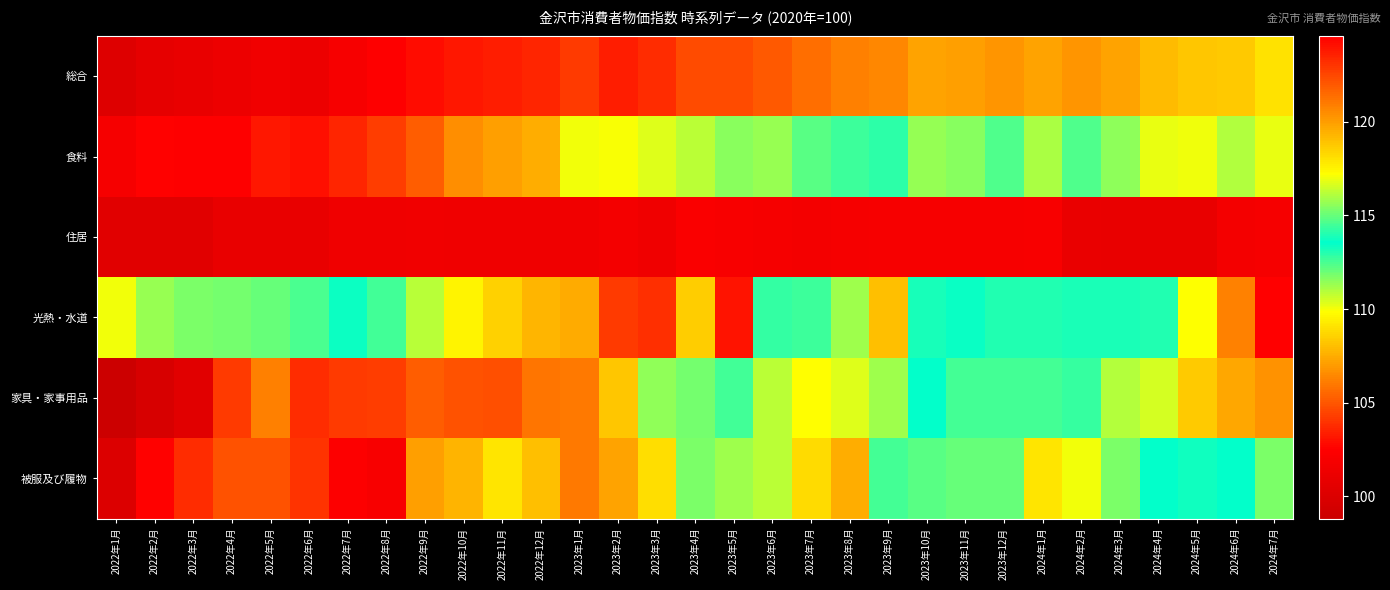

What is the difference between the highest and lowest values at 2024年2月?

13.6